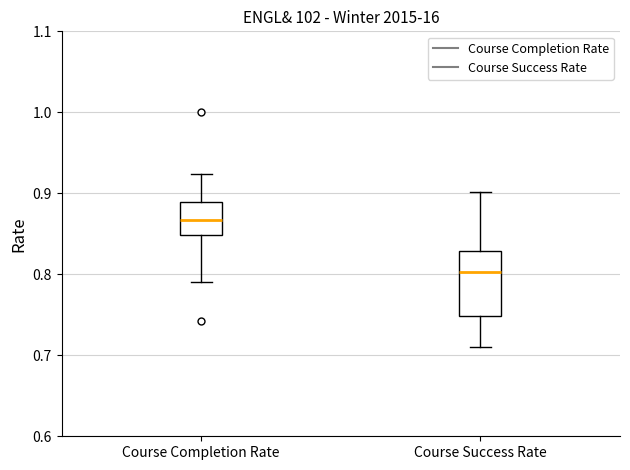

Reading left to right, read every box against the y-axis: the position of its median line, the range the box covers, and the ends of its whiskers. The values are not printed on the chart, so give them approximately, as read against the axis.

Course Completion Rate: median 0.87, box 0.85 to 0.89, whiskers 0.79 to 0.92
Course Success Rate: median 0.80, box 0.75 to 0.83, whiskers 0.71 to 0.90